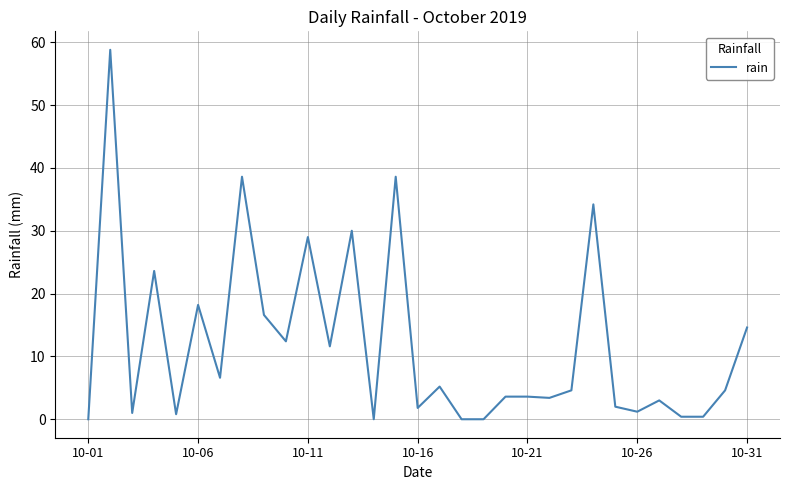

What is the difference between the maximum and minimum values?

58.8